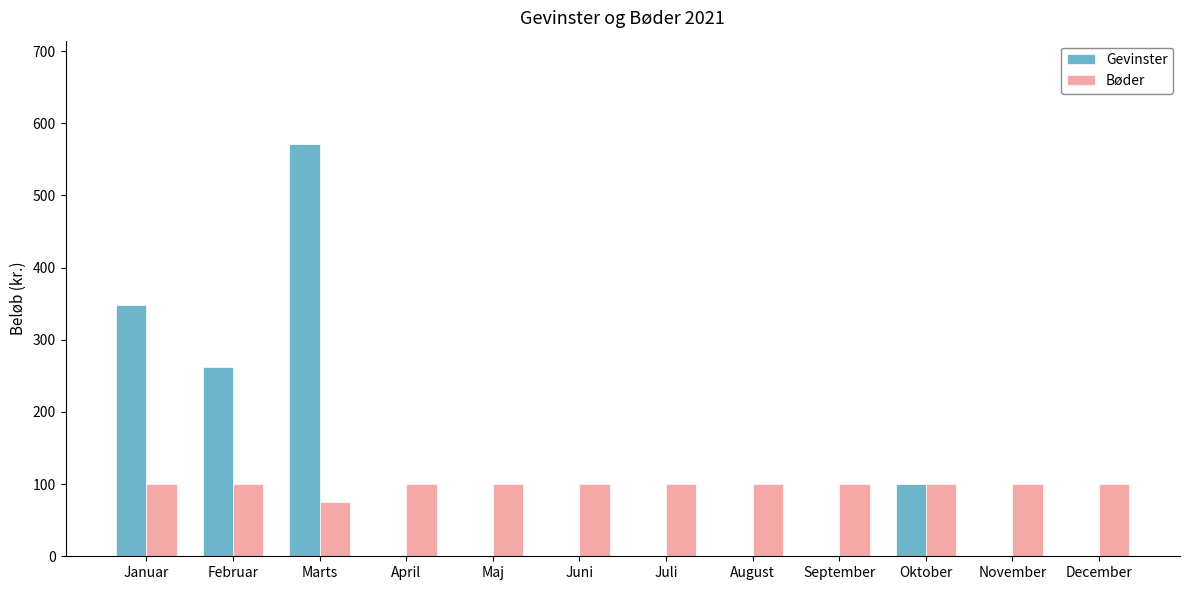

Is the value of Gevinster at August greater than the value of Bøder at November?

No